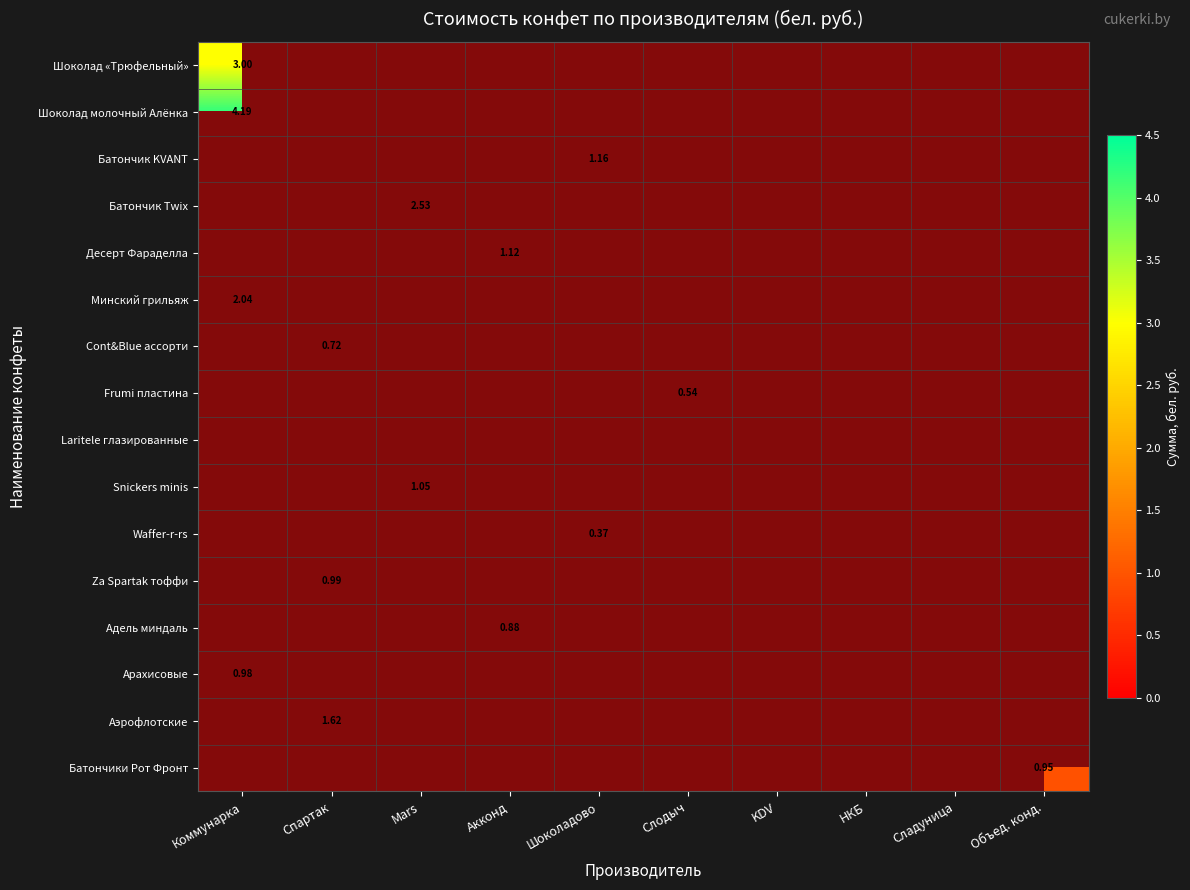

The value of Минский грильяж at Объед. конд. is 1.0. True or false?

False